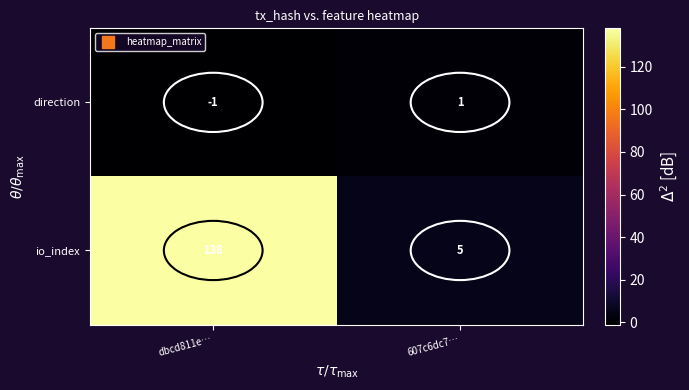

Which series changed the most between dbcd811e… and 607c6dc7…?

io_index